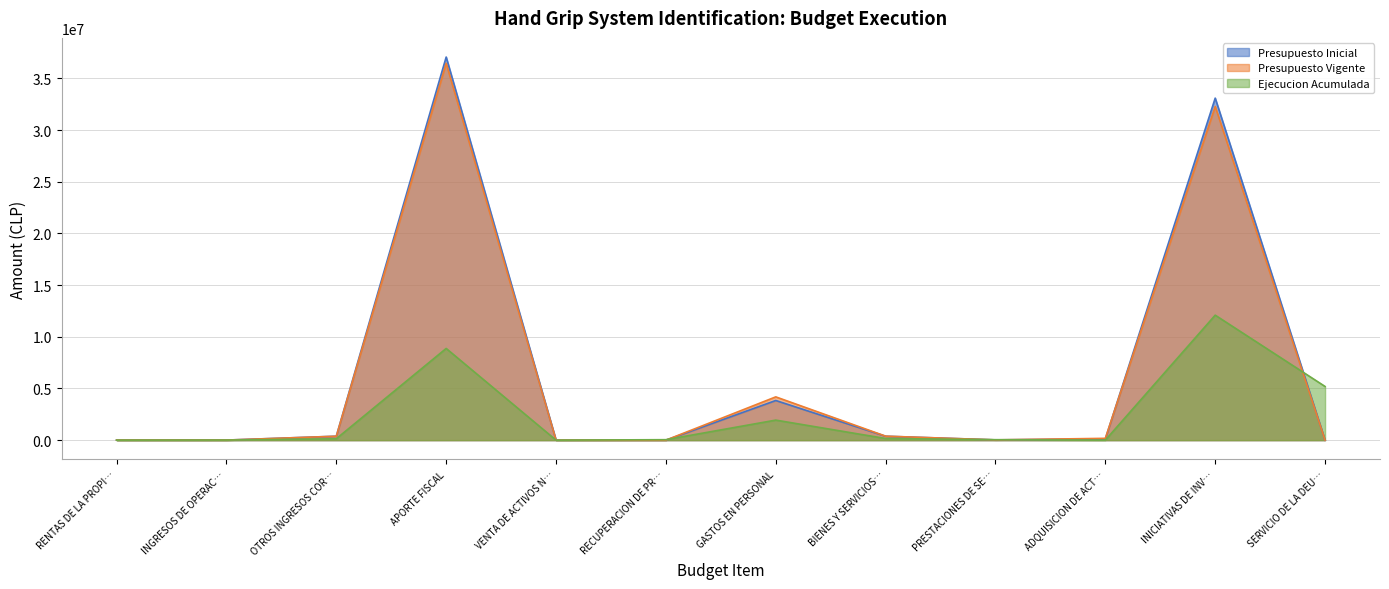

Does the chart display data point markers on the line(s)?

No